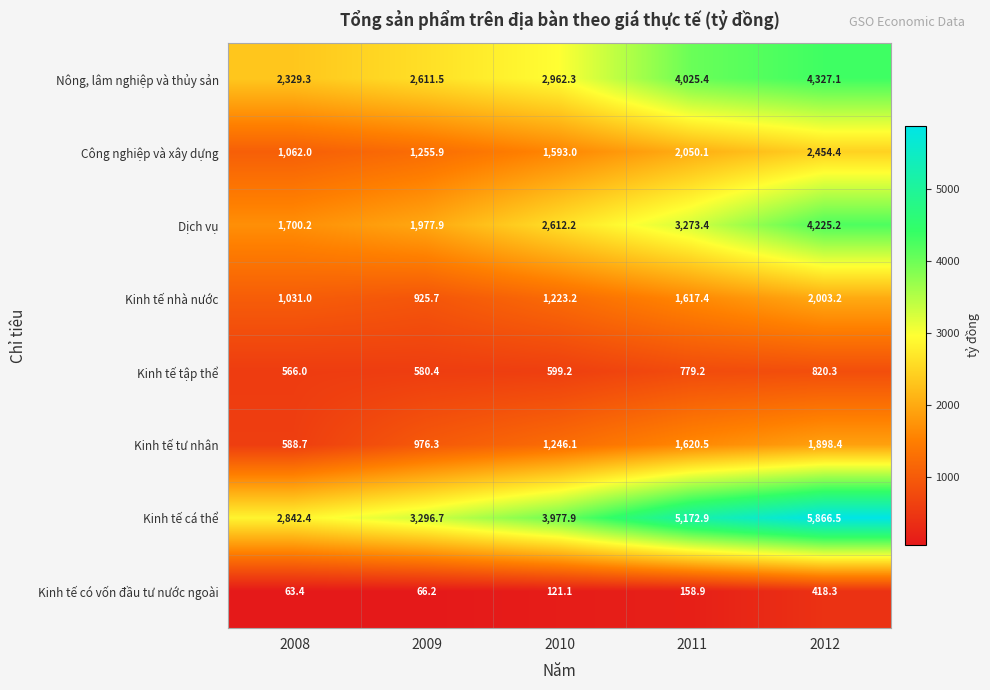

What is the difference between the second highest and second lowest values in the Dịch vụ series?

1295.5